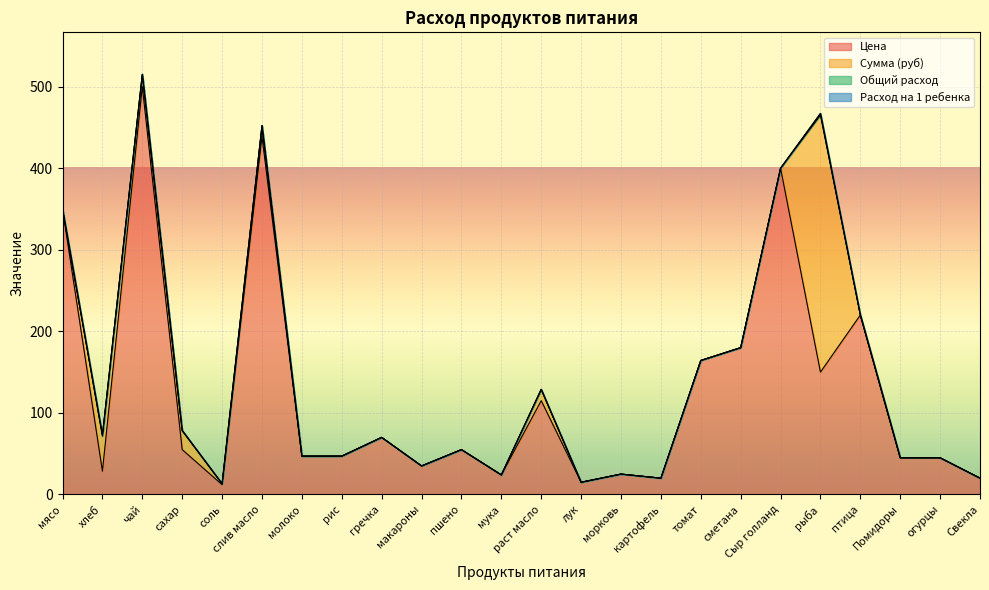

What is the difference between the second highest and second lowest values in the Общий расход series?

1.5